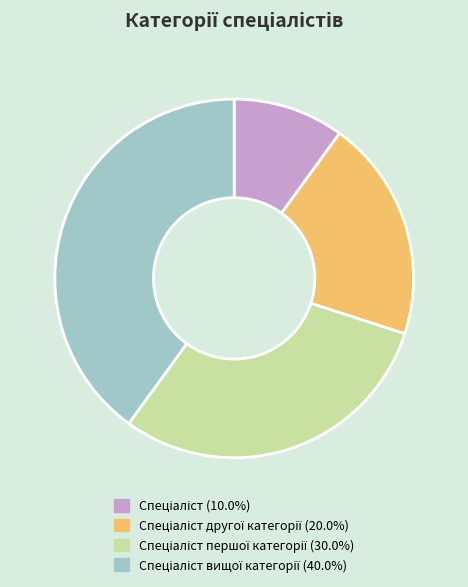

Is there a majority slice in this chart?

No